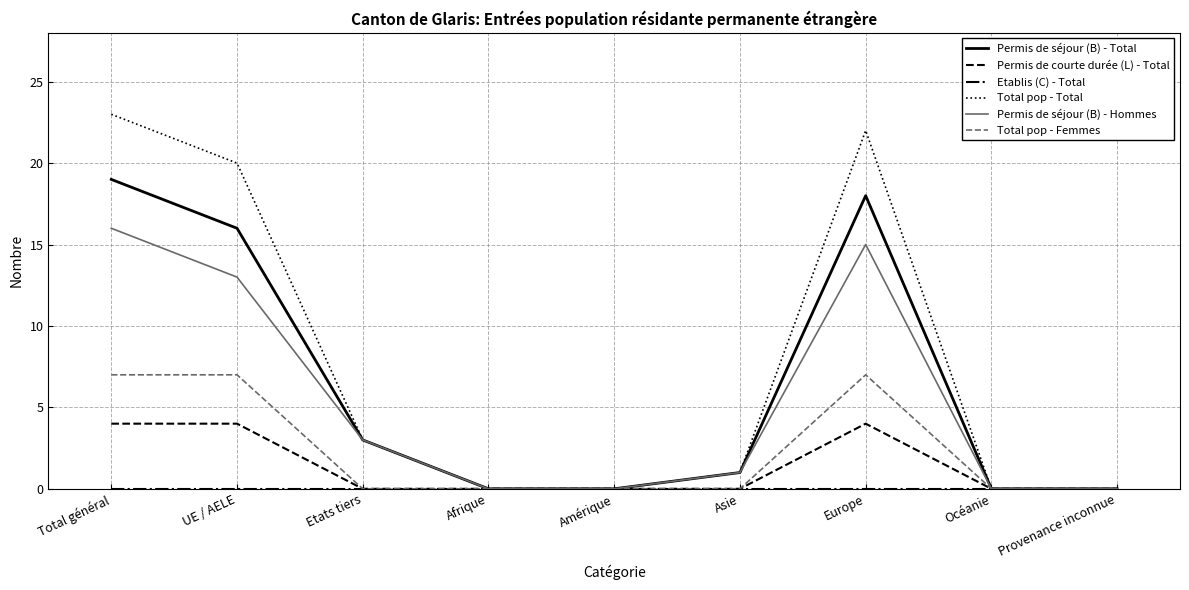

At which category does the chart reach its peak across all series?

Total général